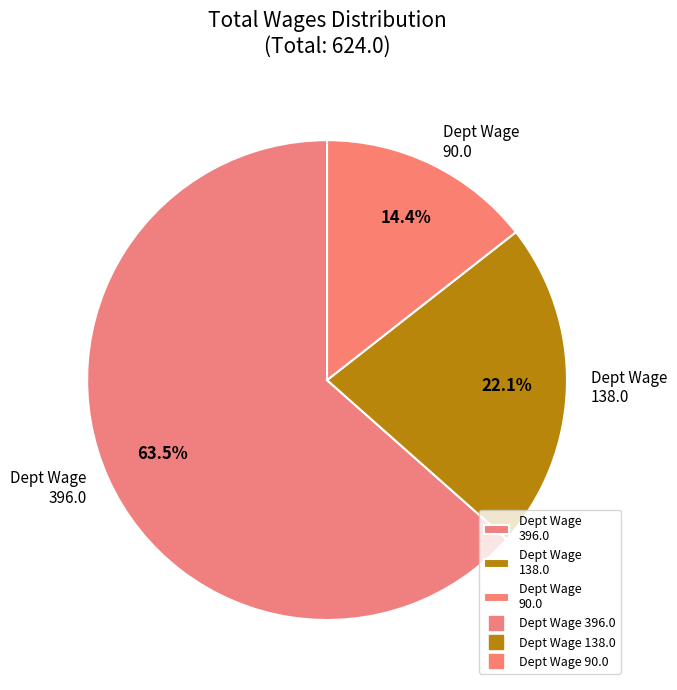

What is the smallest slice in the pie chart?

Dept Wage 90.0